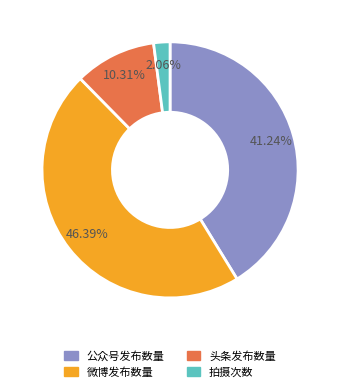

Is the sum of 公众号发布数量 and 拍摄次数 greater than half?

No